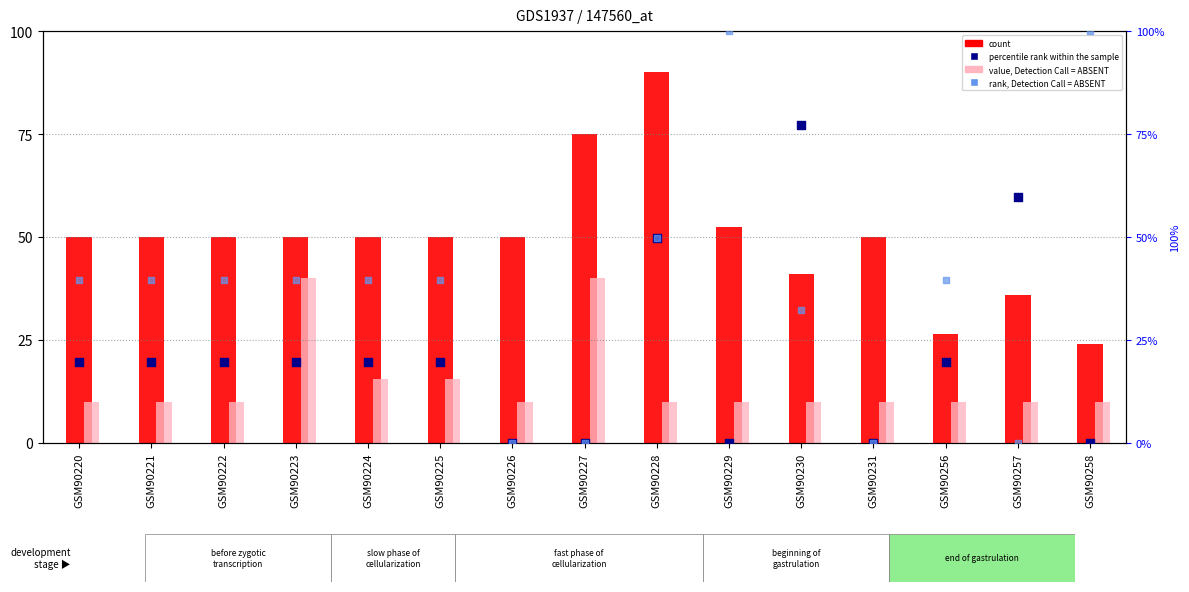

Which series has the widest spread of Y values?

rank, Detection Call = ABSENT